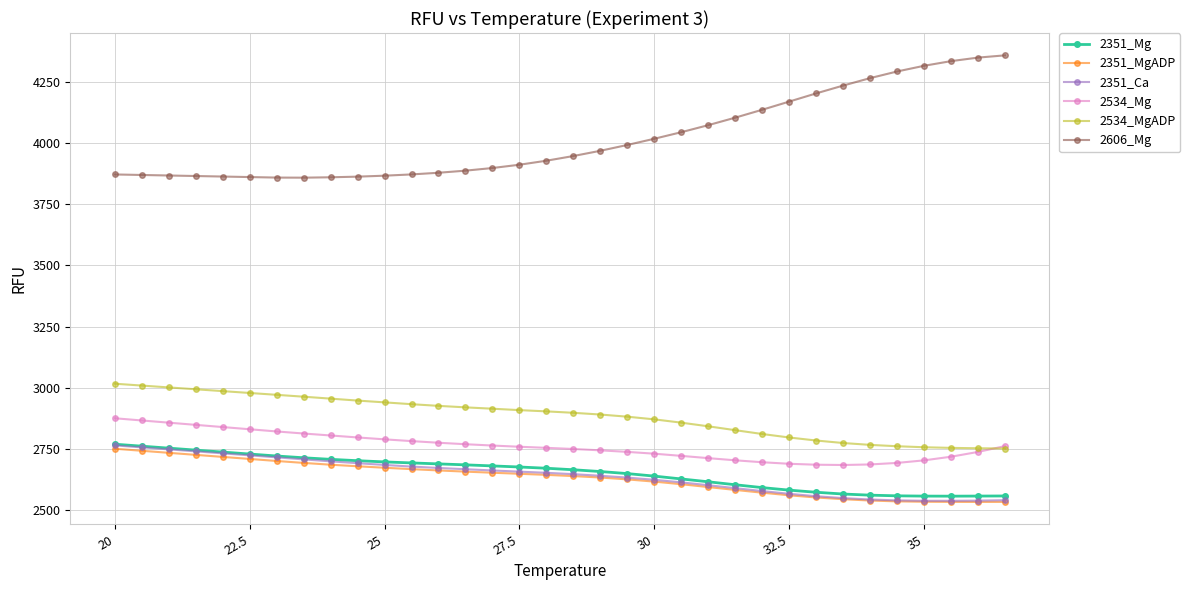

Which series has the largest range (max minus min)?

2606_Mg